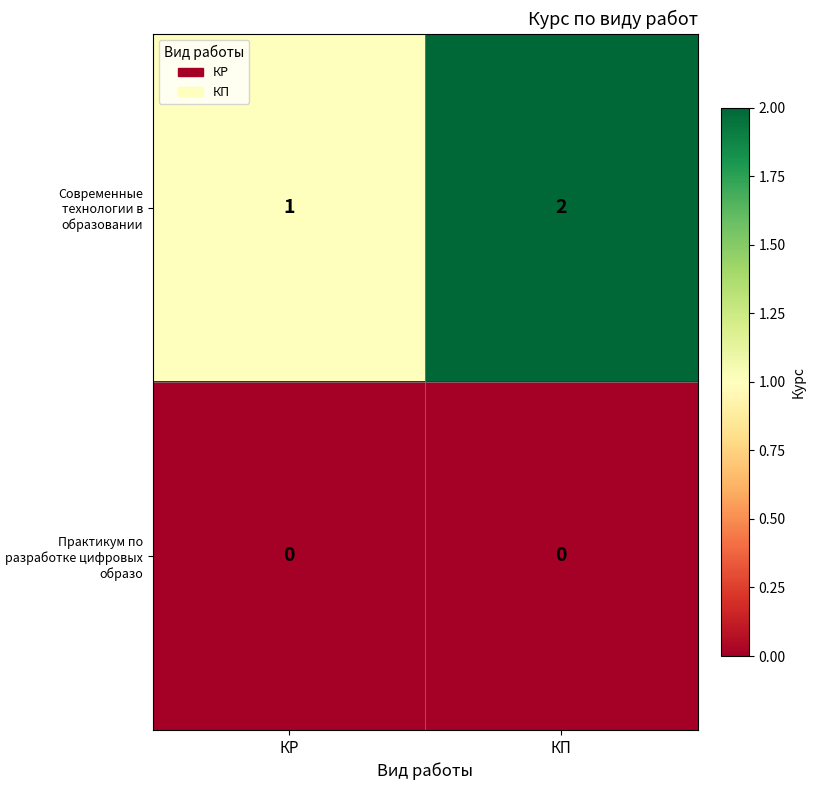

List the series in order of their overall mean, highest first.

Современные технологии в образовании, Практикум по разработке цифровых образо